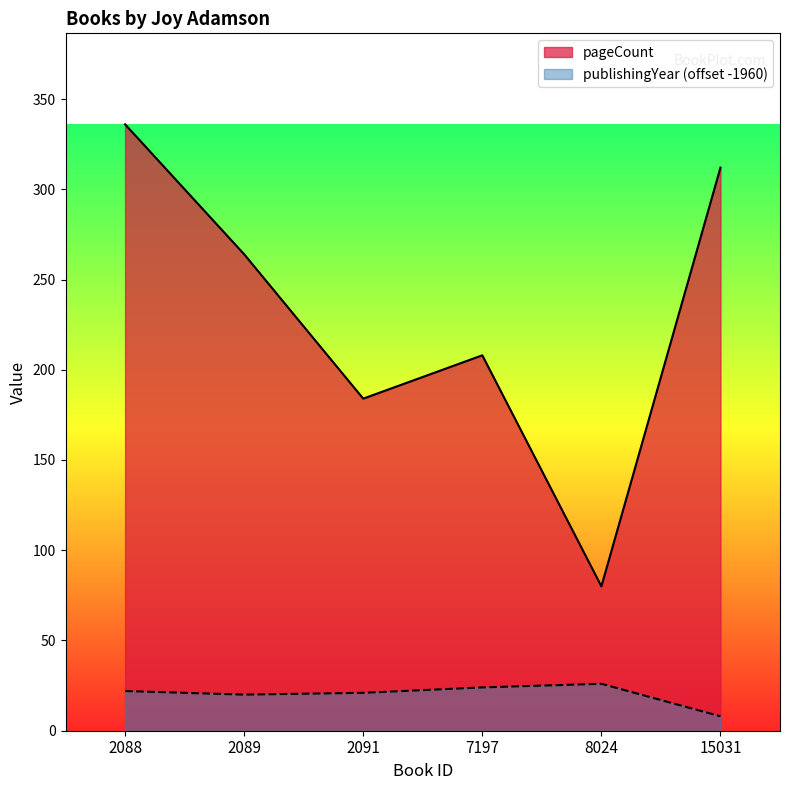

In publishingYear, how many points are higher than both neighbors (excluding endpoints)?

1